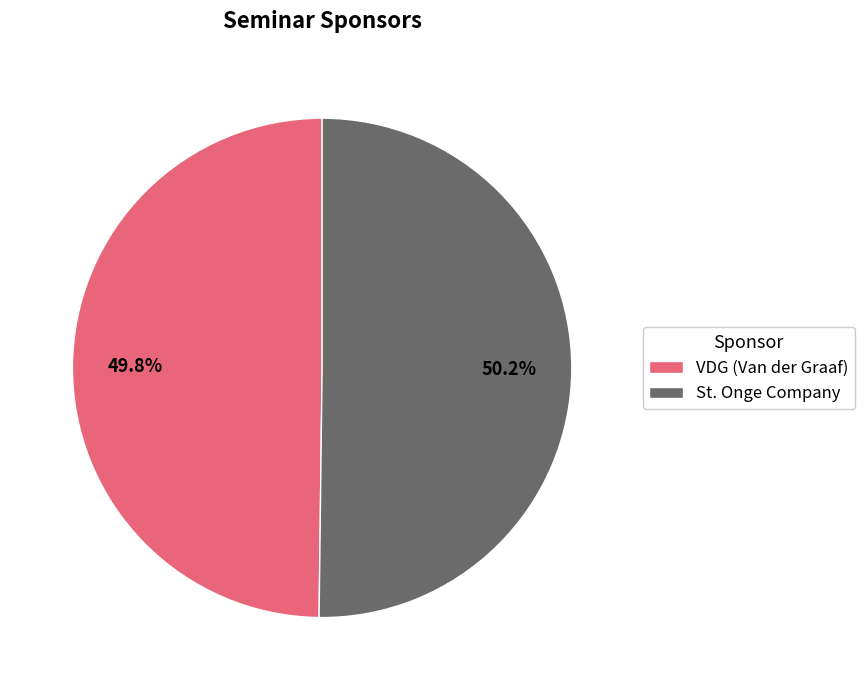

What percentage is NOT represented by St. Onge Company?

49.8%